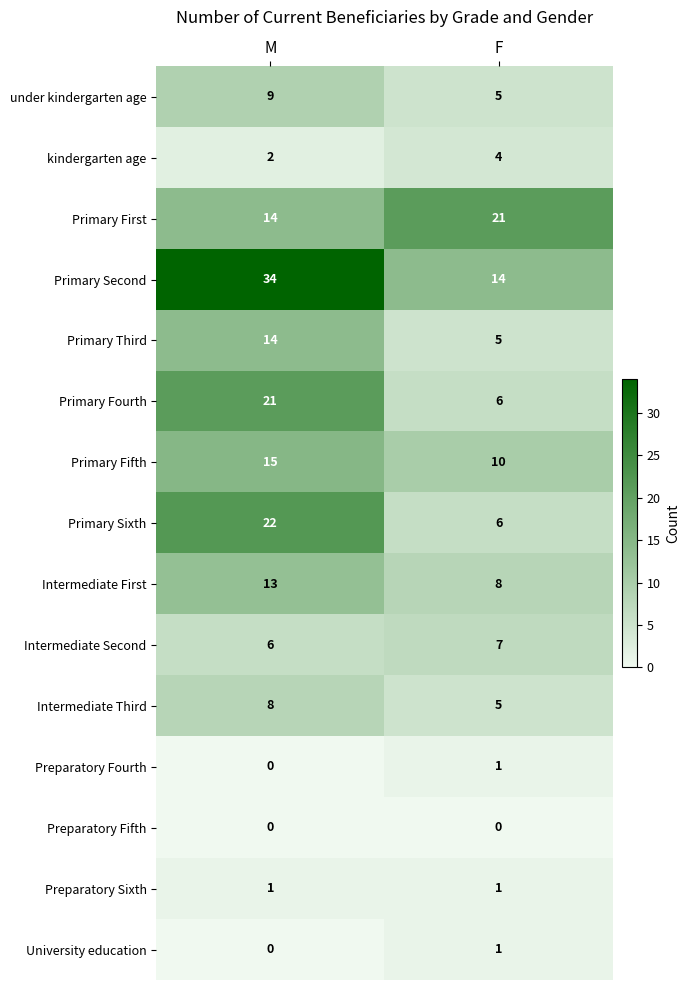

What is the greatest value displayed?

34